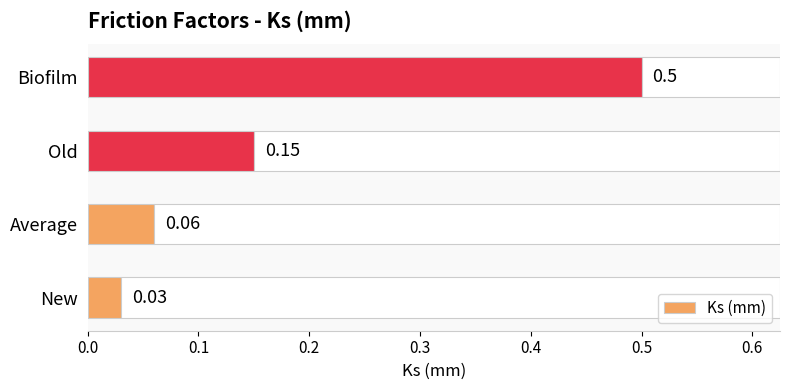

At which label is Ks (mm) closest to 0?

New